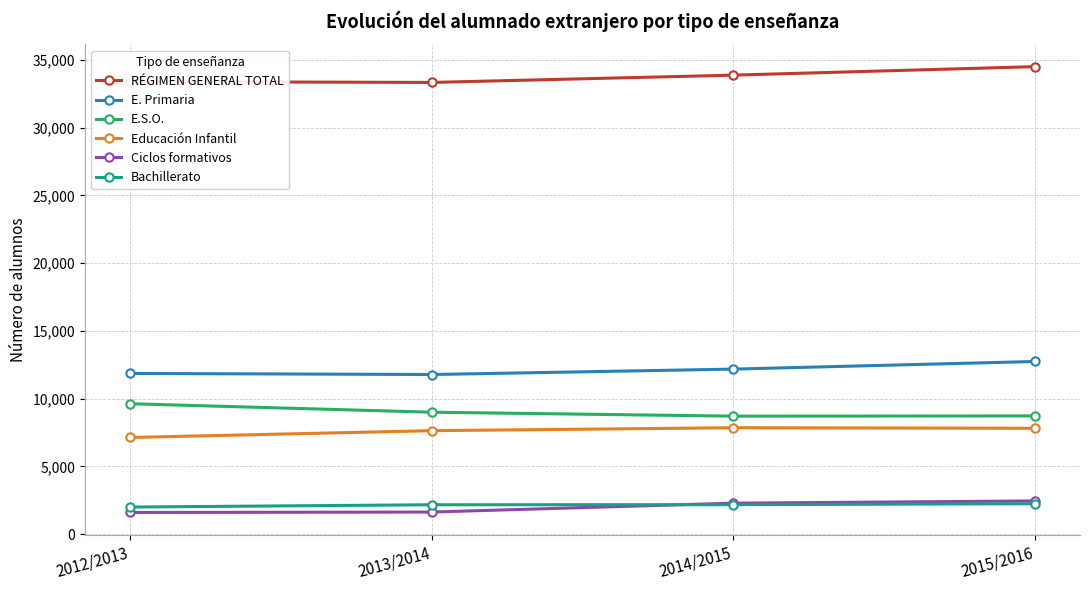

What is the label of the 1st point from the left?

2012/2013